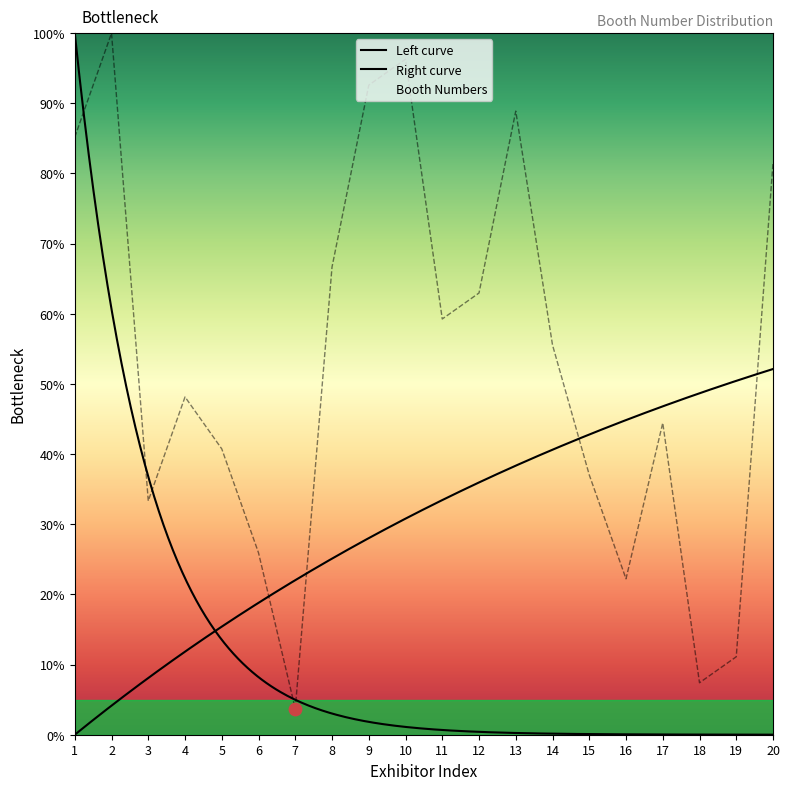

What is the change in value from 19 to 20?

+70.4